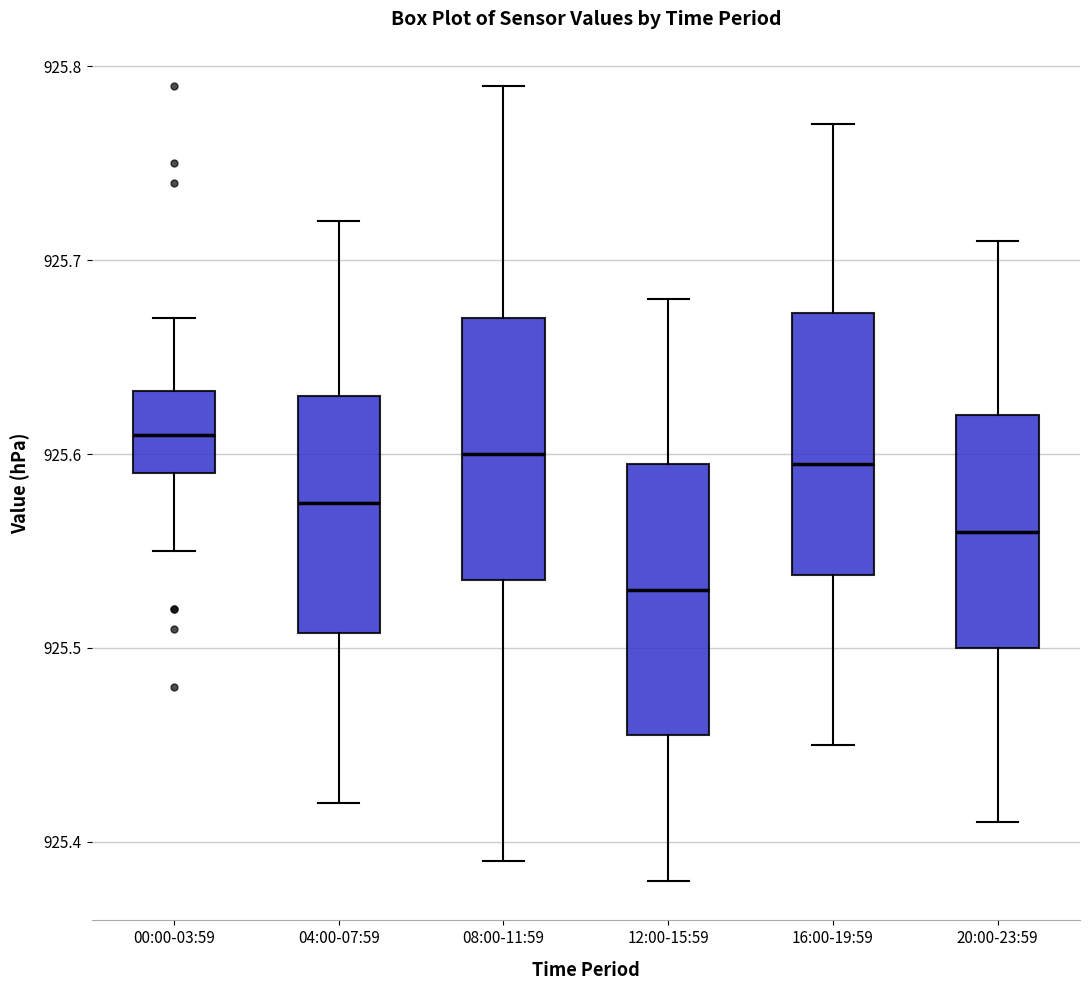

Which box's median line is the lowest?

12:00-15:59